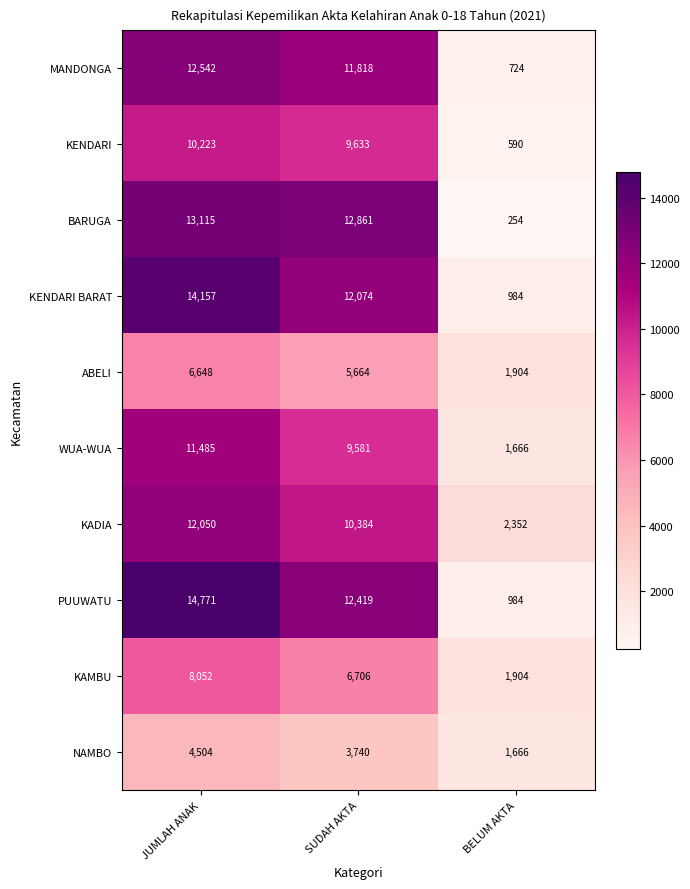

Which series has the largest total across all categories?

PUUWATU